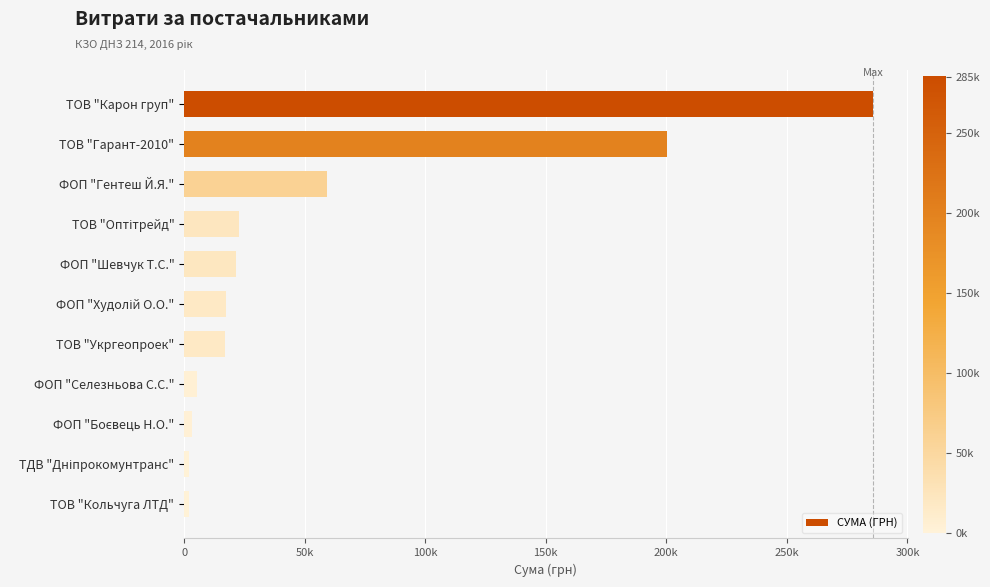

What is the difference between the maximum and second lowest values?

283591.9